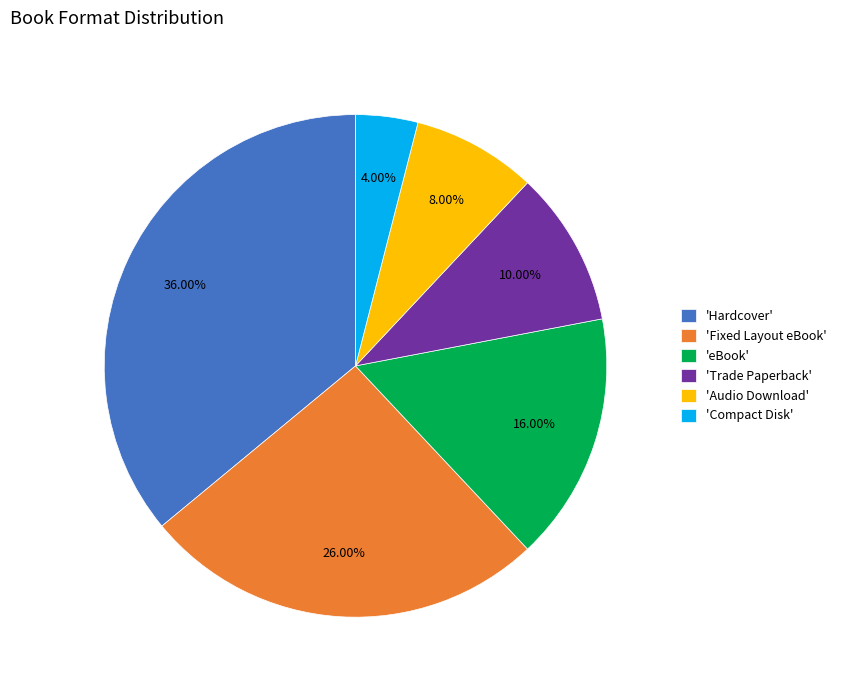

To the nearest percent, what is the average slice percentage?

17%